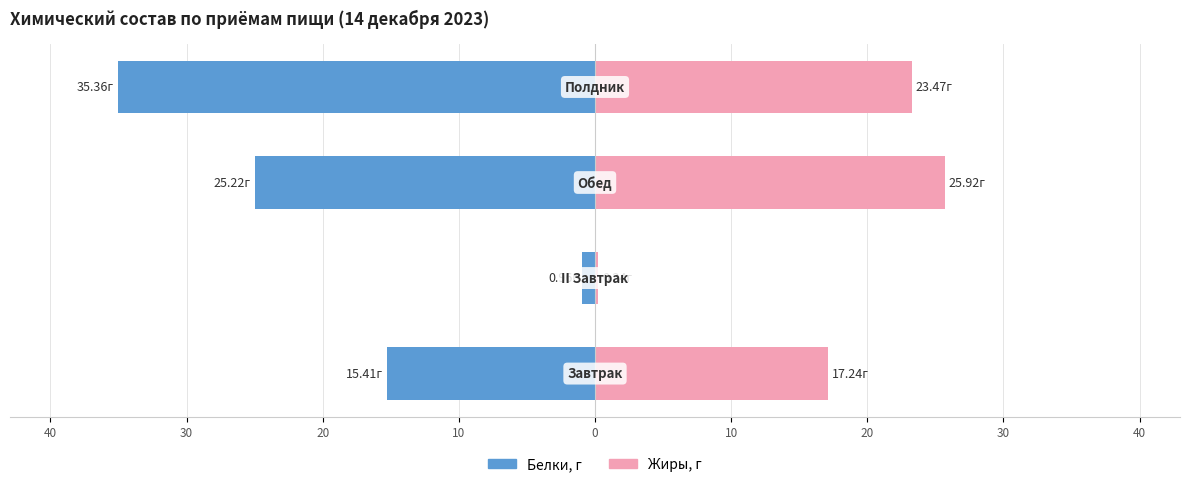

Is it true that Белки, г equals -7.2 at 10?

False